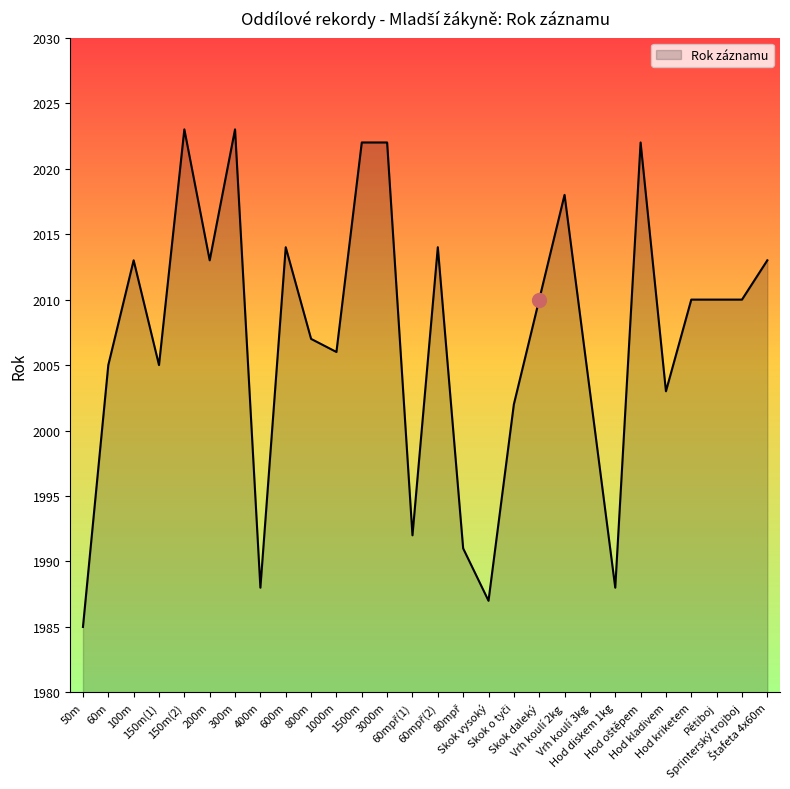

Is it true that the value at 300m is 2023?

True